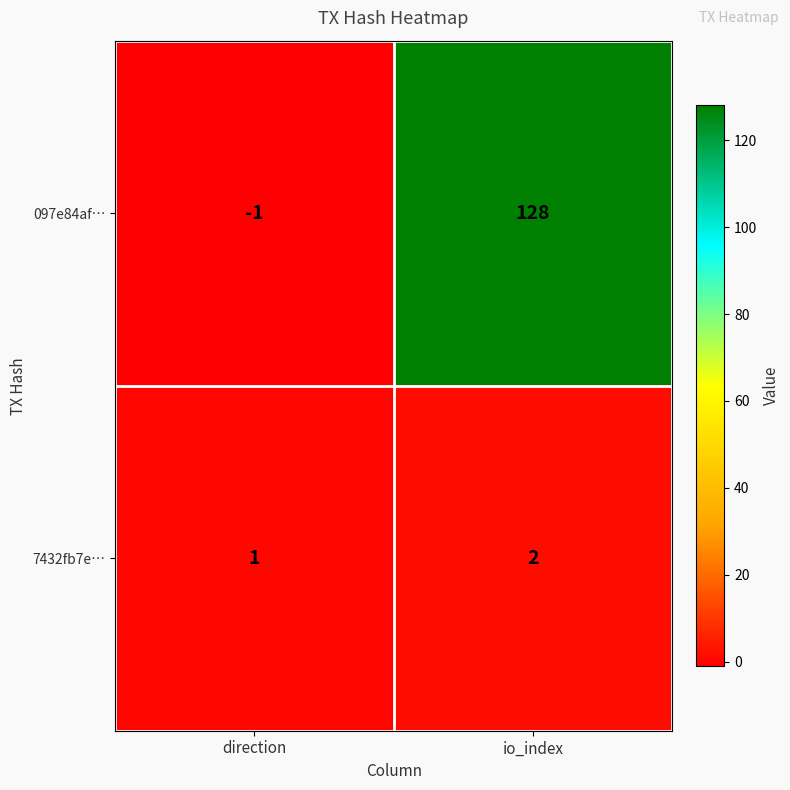

What is the sum of all 097e84af… values?

127